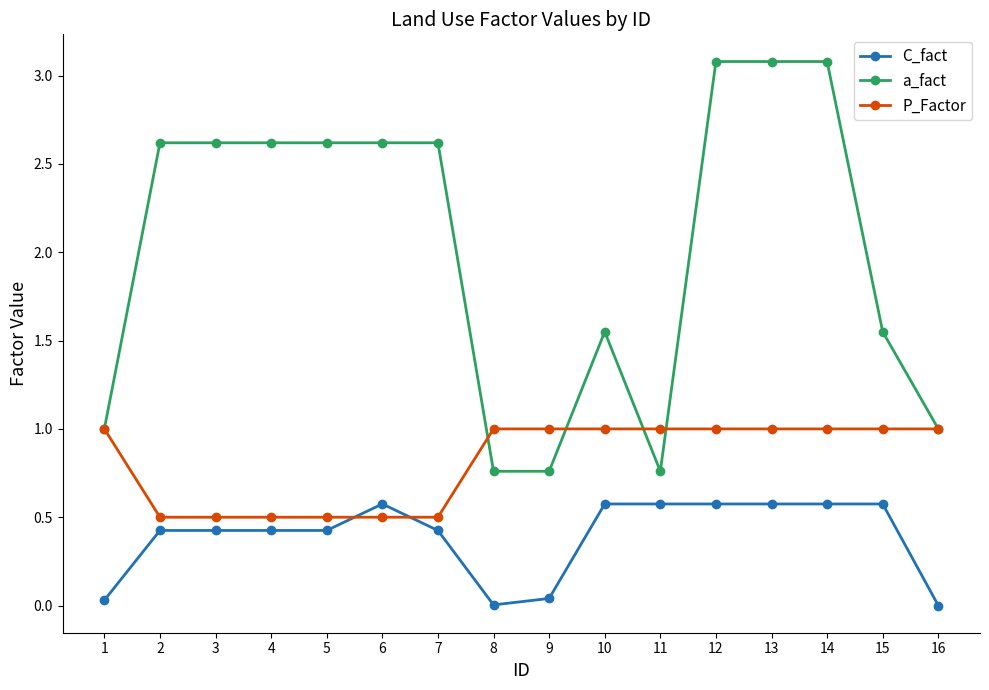

How many data points does each series have?

16